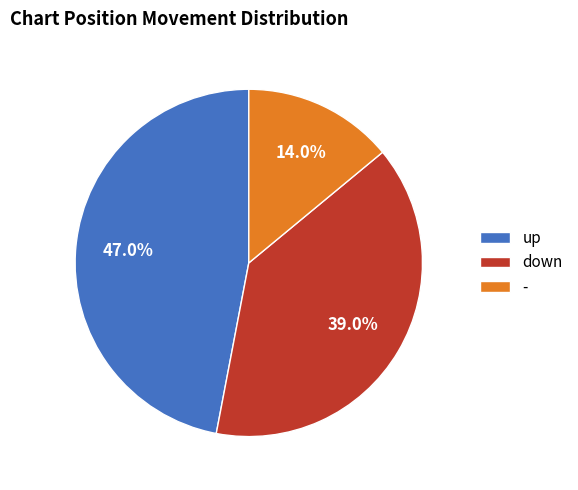

To the nearest percent, what is the combined percentage of up and -?

61%